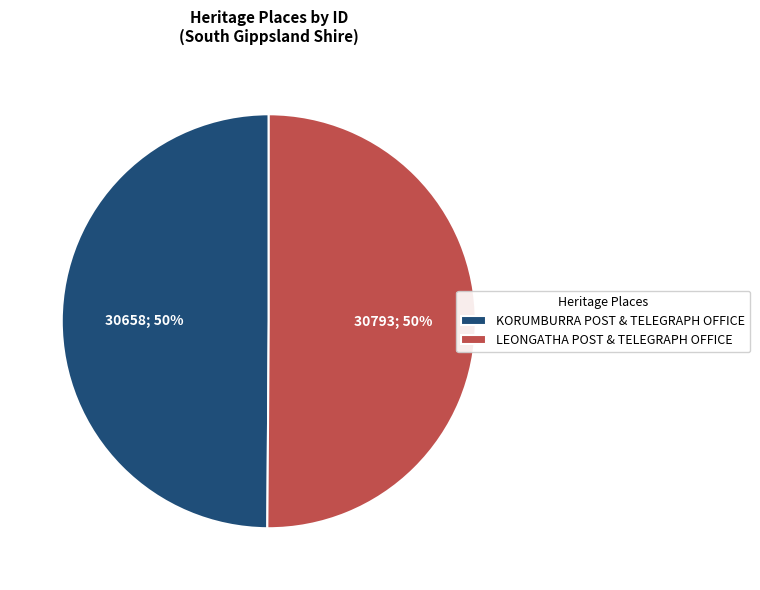

To the nearest percent, what is the combined percentage of LEONGATHA POST & TELEGRAPH OFFICE and KORUMBURRA POST & TELEGRAPH OFFICE?

100%